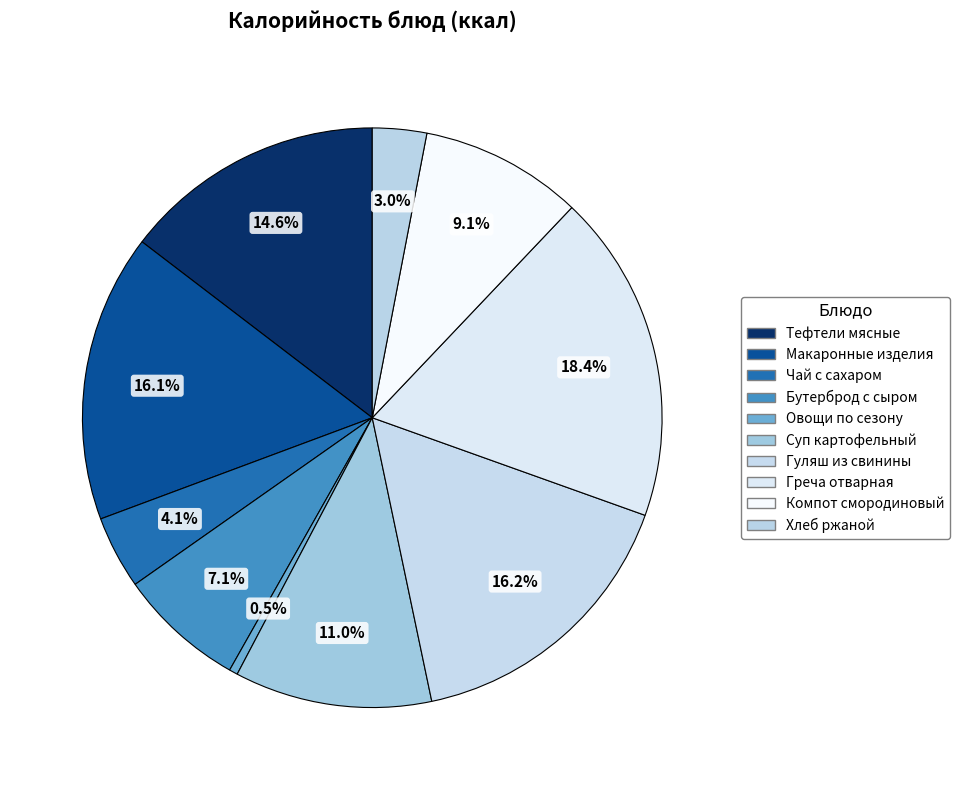

How many segments does this pie chart have?

10